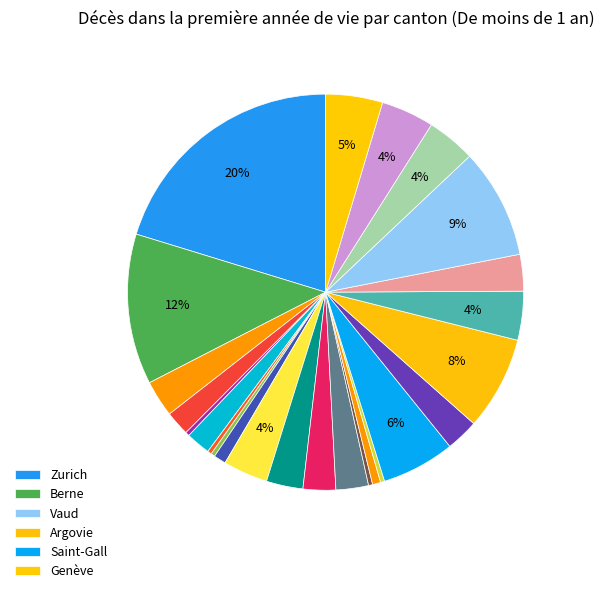

Count the number of slices in the pie.

25